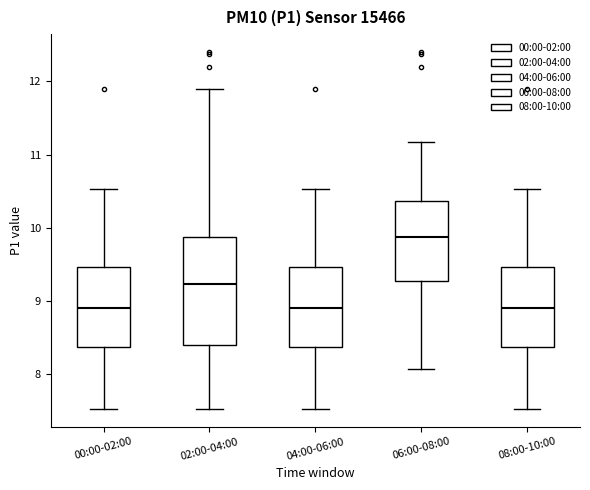

Reading left to right, transcribe this box plot: for each box, give where its median line is, the range the box spans, and where its two whiskers end, as read against the y-axis. The values are not printed on the chart, so give them approximately, as read against the axis.

00:00-02:00: median 8.9, box 8.4 to 9.5, whiskers 7.5 to 10.5
02:00-04:00: median 9.2, box 8.4 to 9.9, whiskers 7.5 to 11.9
04:00-06:00: median 8.9, box 8.4 to 9.5, whiskers 7.5 to 10.5
06:00-08:00: median 9.9, box 9.3 to 10.4, whiskers 8.1 to 11.2
08:00-10:00: median 8.9, box 8.4 to 9.5, whiskers 7.5 to 10.5